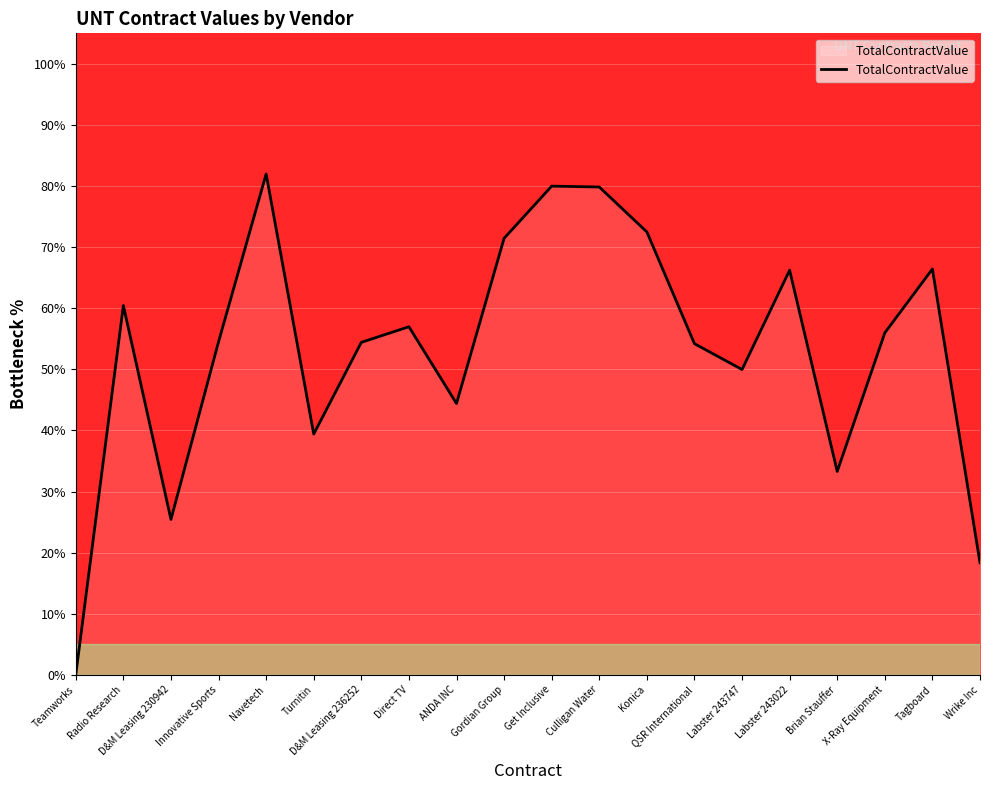

What is the greatest value displayed?

82.0